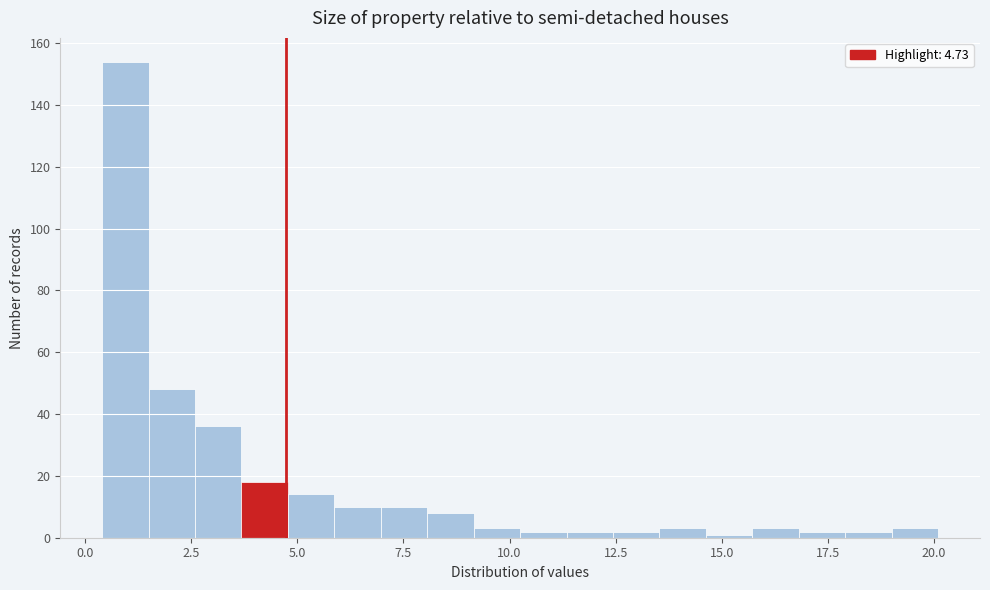

Around what value on the x-axis is the tallest bar? Give the approximate position of its centre, as read against the axis.

1.0